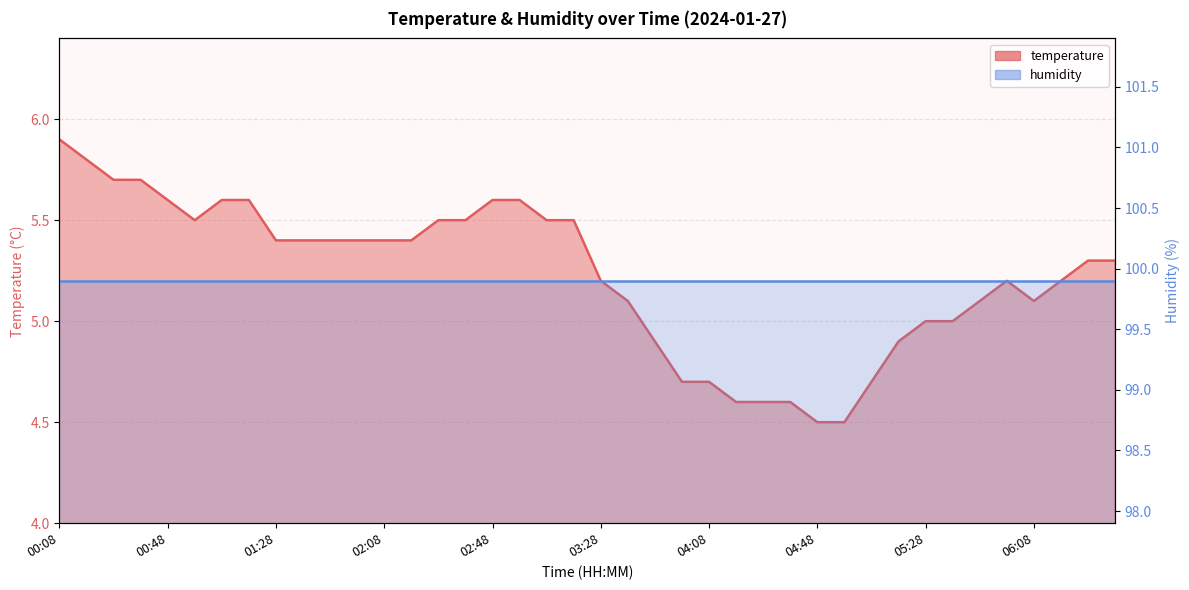

What is the greatest value displayed?

5.9